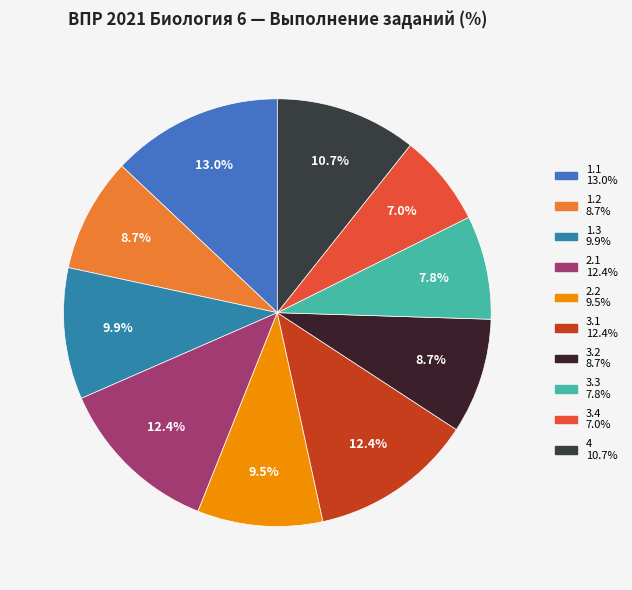

Which slice is the largest?

1.1